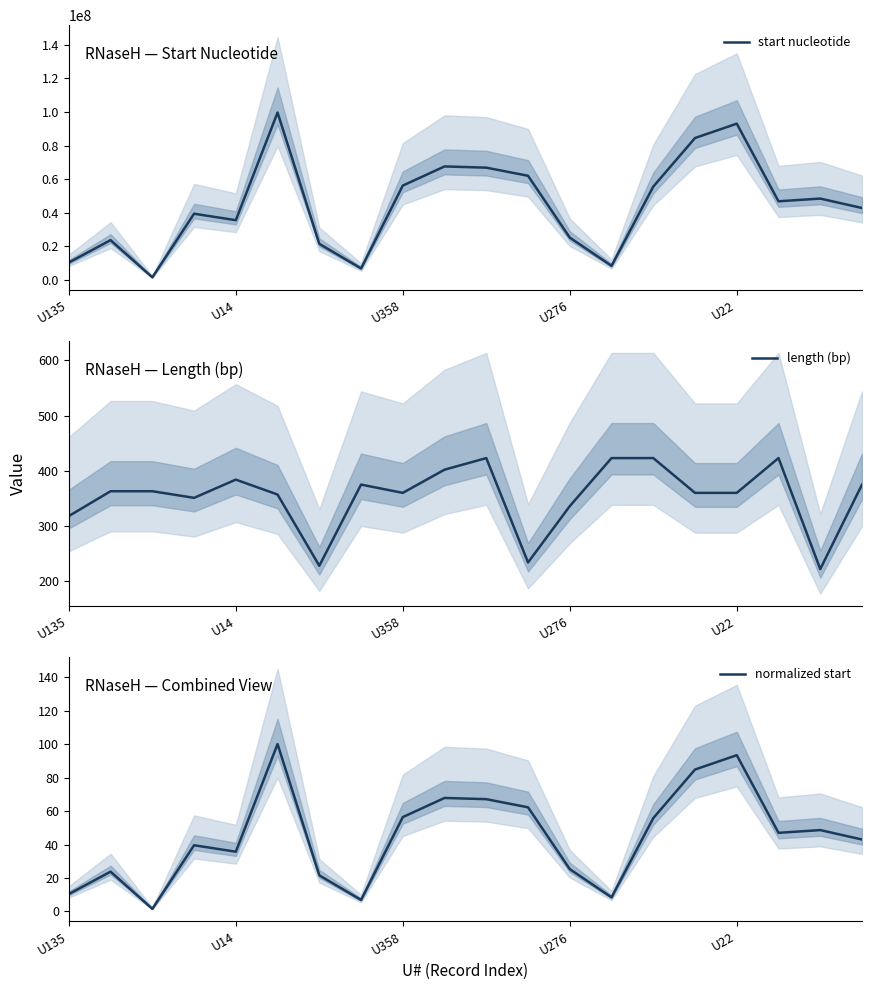

Where does the start nucleotide series first go above 46852435?

5